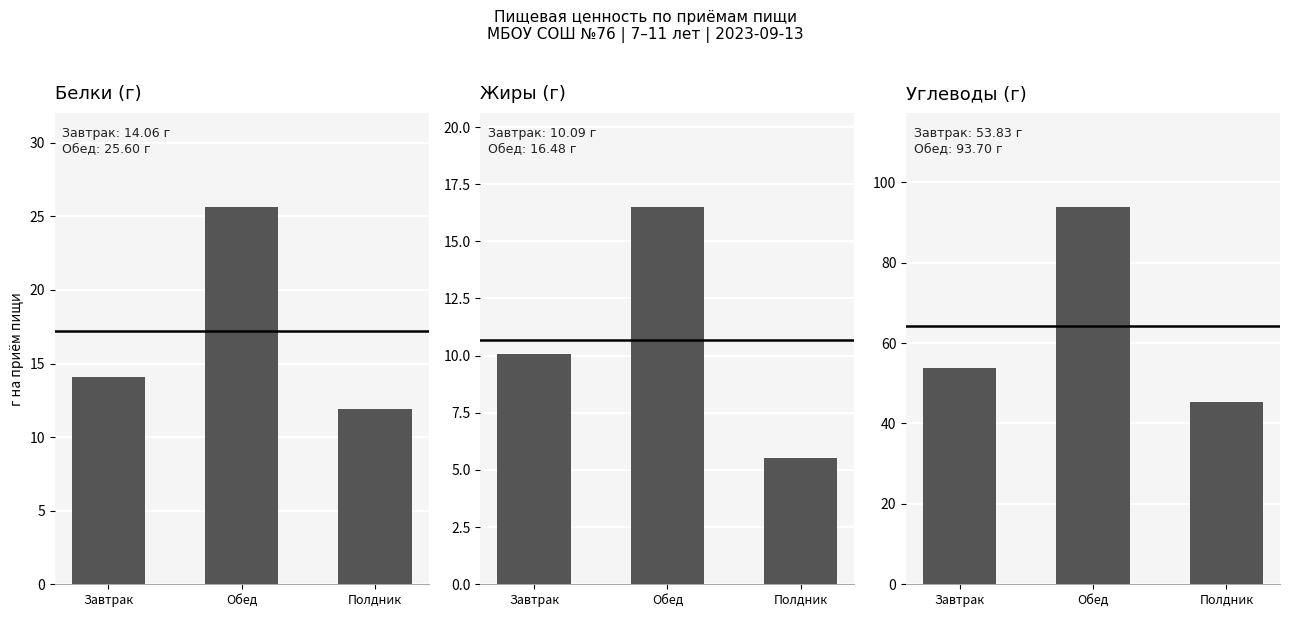

What is the label of the 1st bar from the right?

Полдник